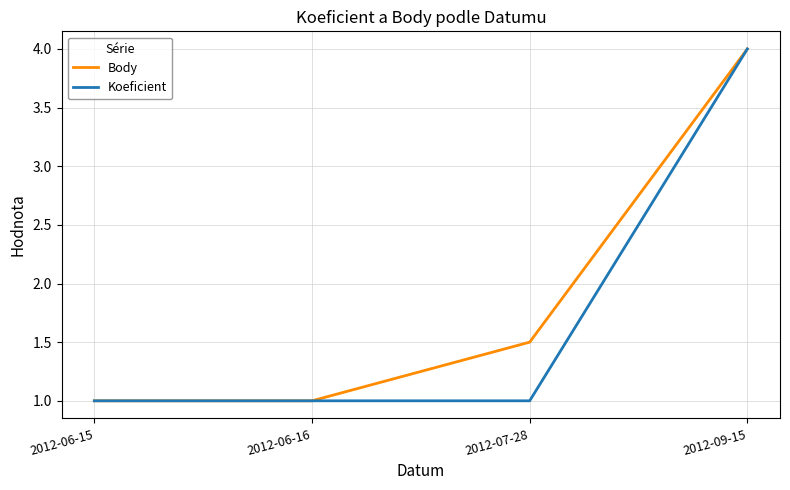

Count the number of categories in the chart.

4